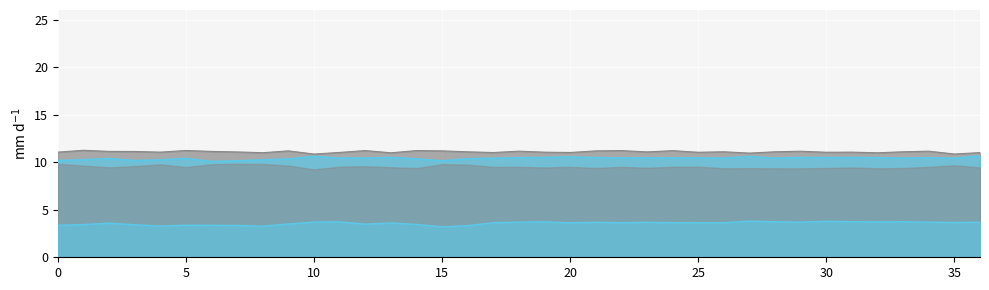

True or false: col_6 and col_4 cross at least once.

False